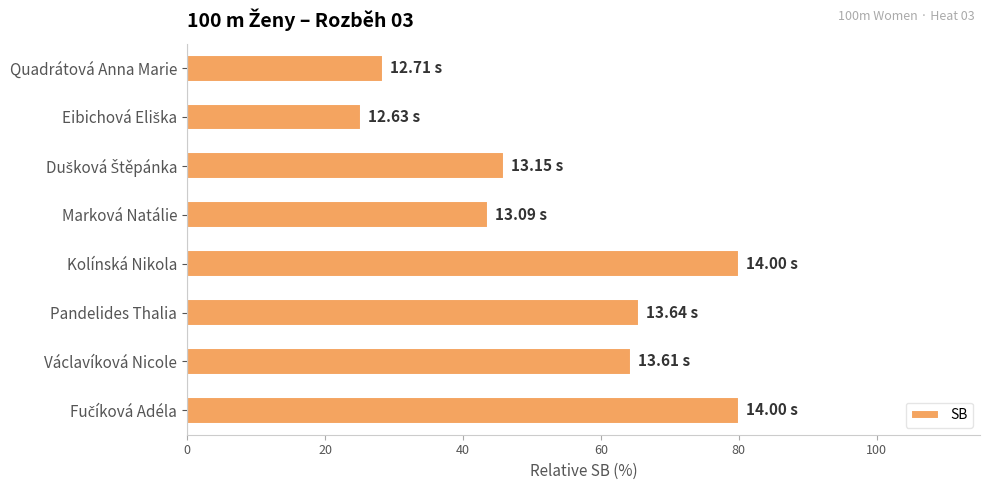

How many data points are above 64?

4